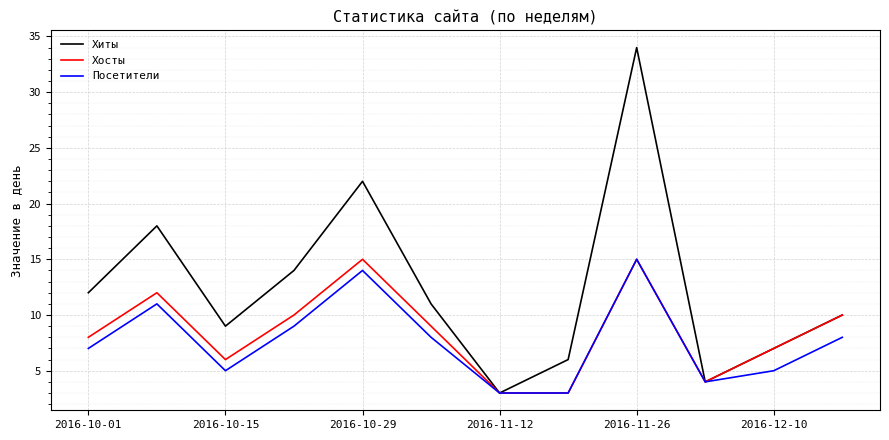

Which series has the largest total across all categories?

Хиты